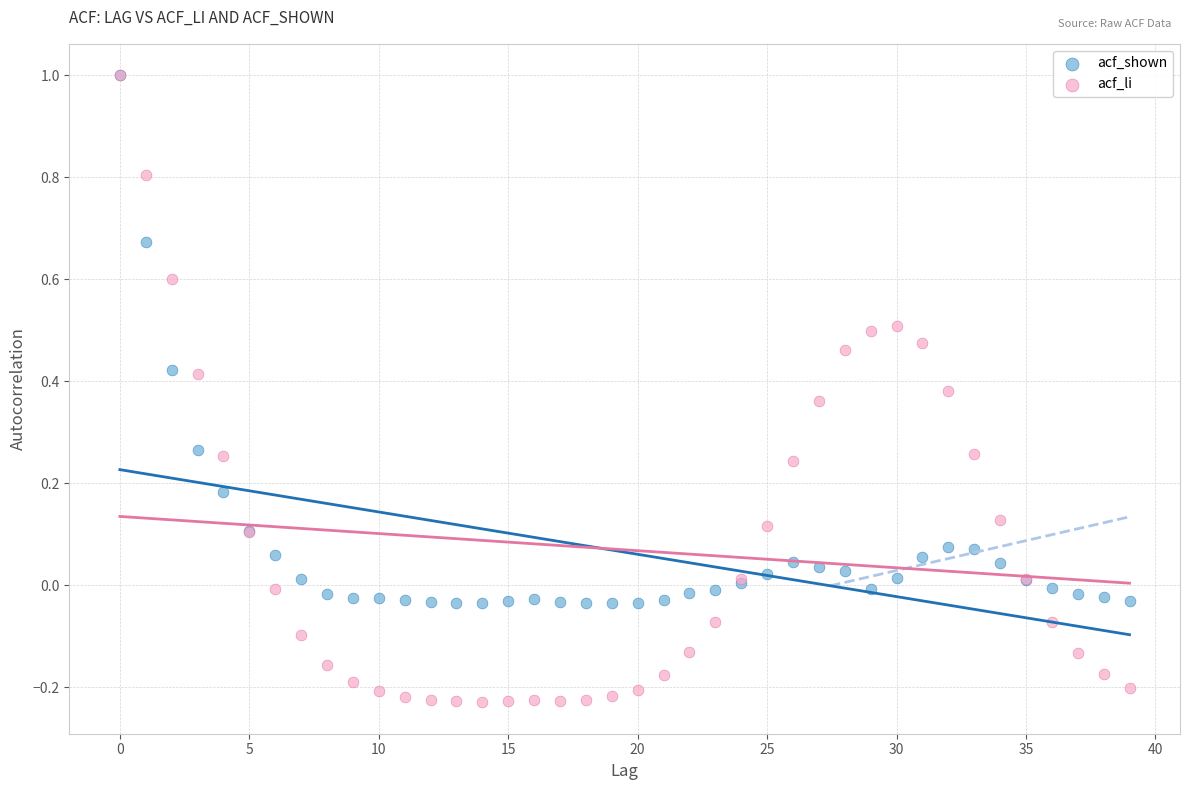

What are all the series names shown in the legend?

acf_shown, acf_li